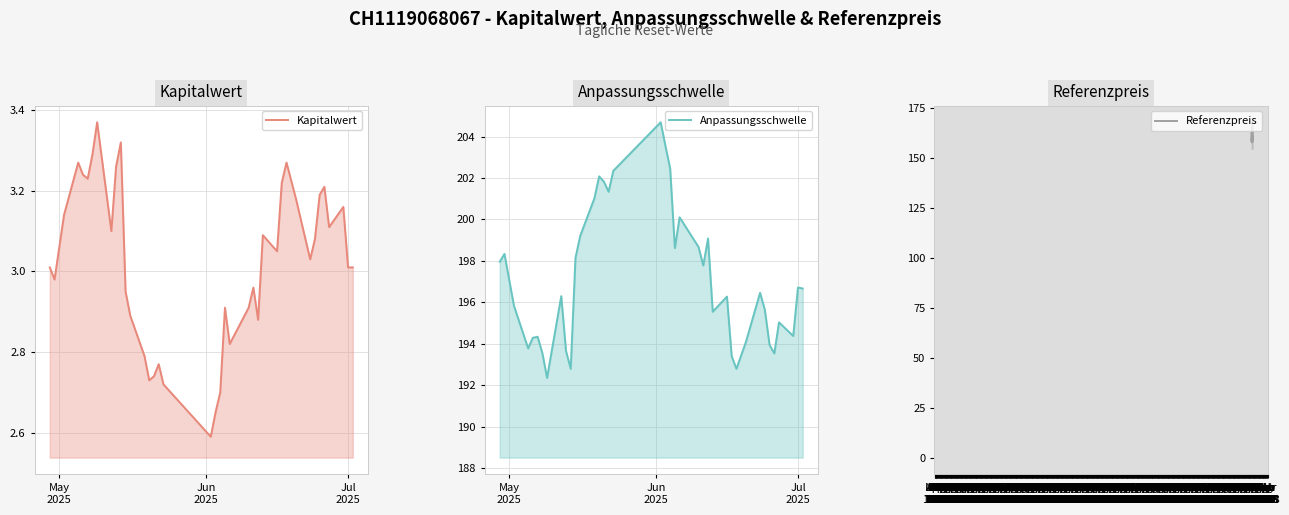

What is the minimum value shown in the chart?

2.6